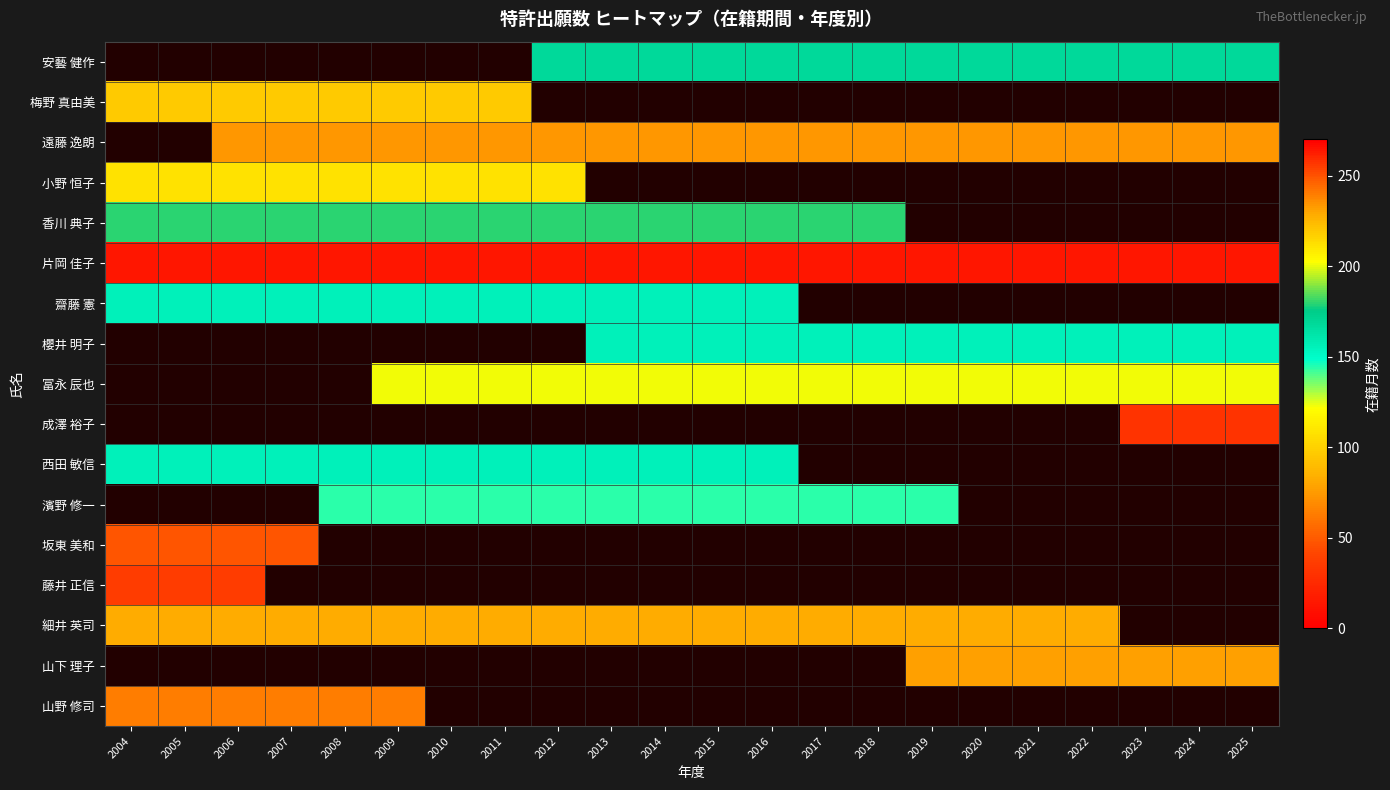

Which series has the largest total across all categories?

片岡 佳子